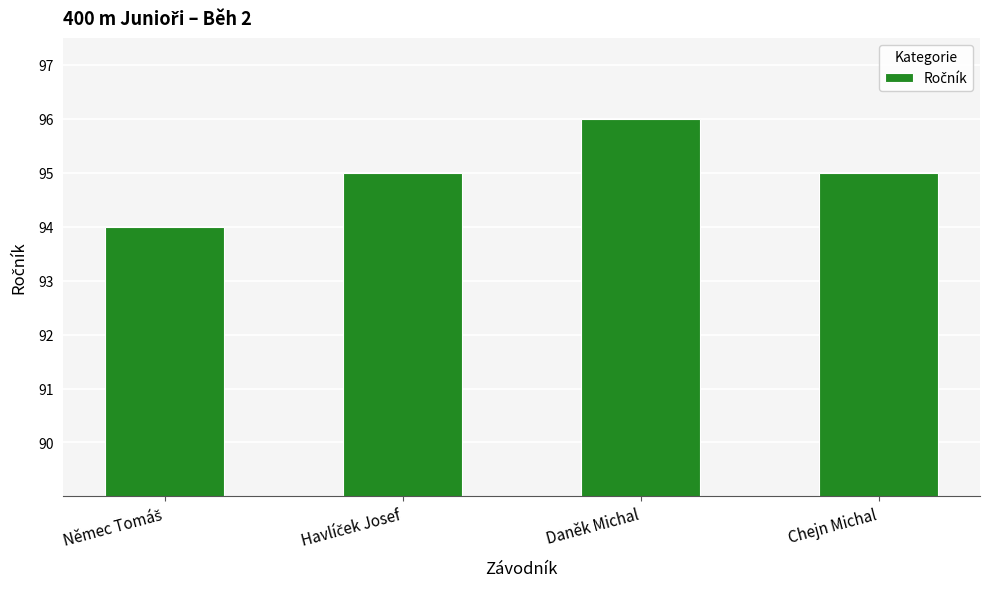

How many bars are there in total?

4